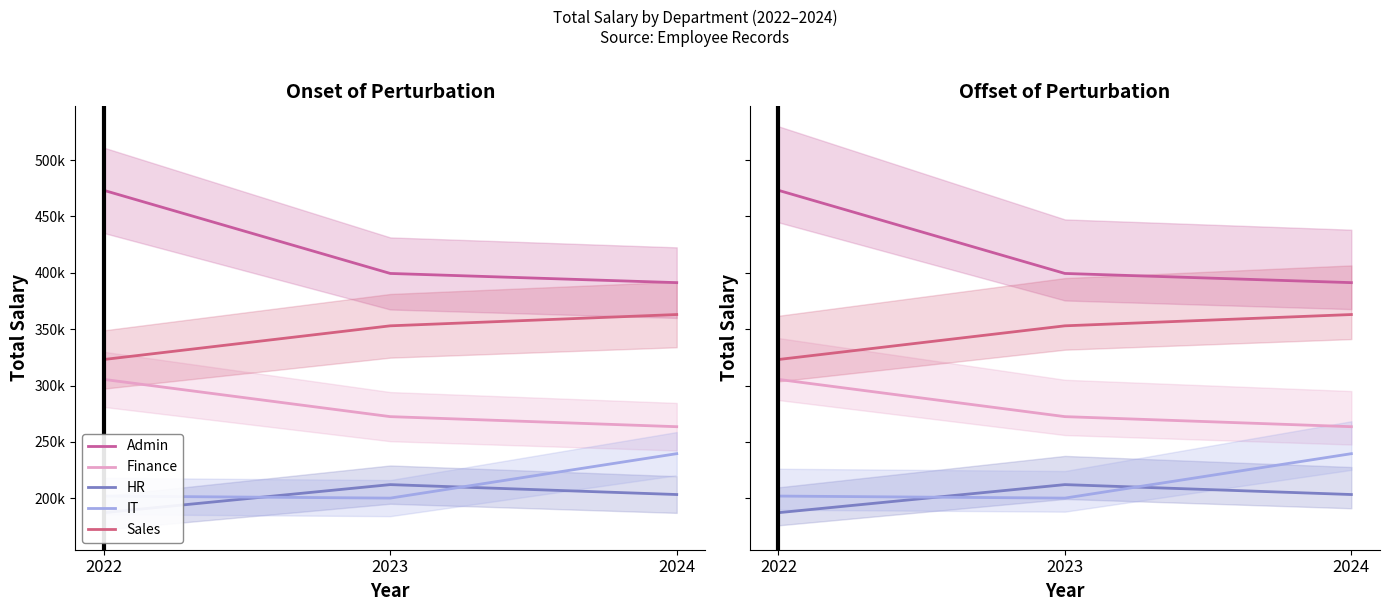

What is the average value of the IT series?

213868